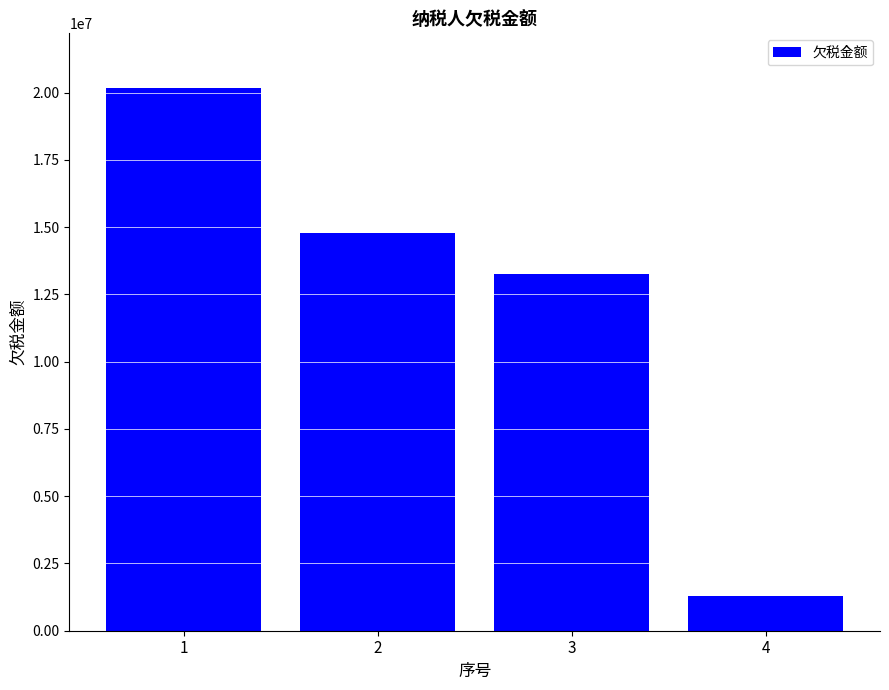

What is the sum of all values?

49551367.8